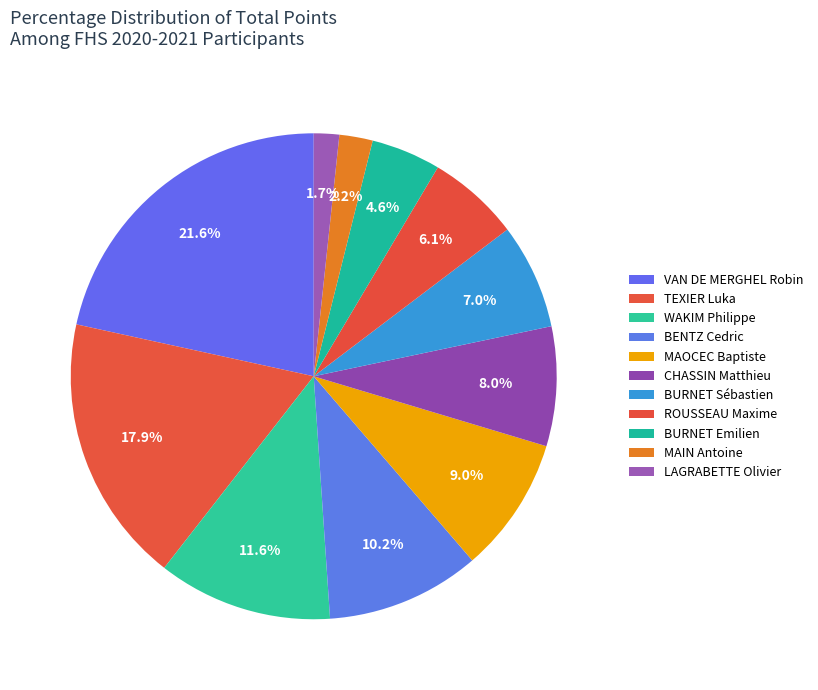

What percentage do MAOCEC Baptiste and VAN DE MERGHEL Robin together represent?

30.6%